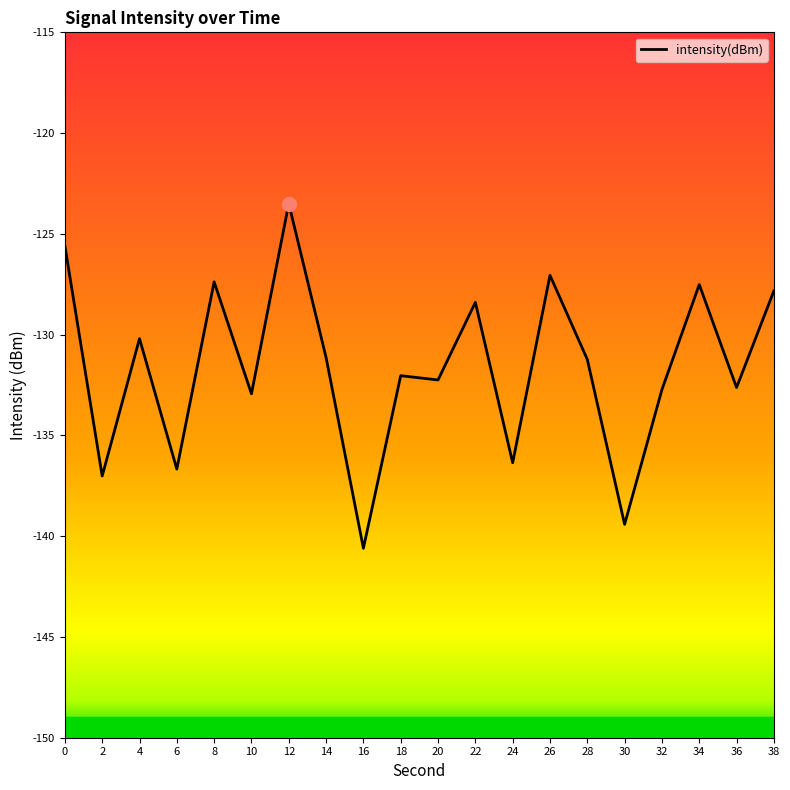

What is the difference between the values at 20 and 8?

4.9